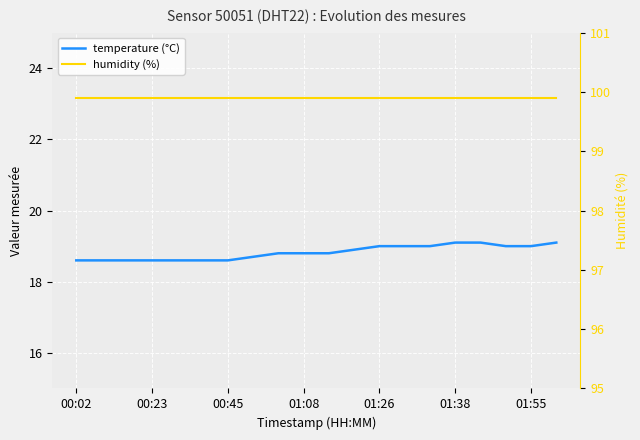

The value of temperature (°C) at 7 is 28.2. True or false?

False